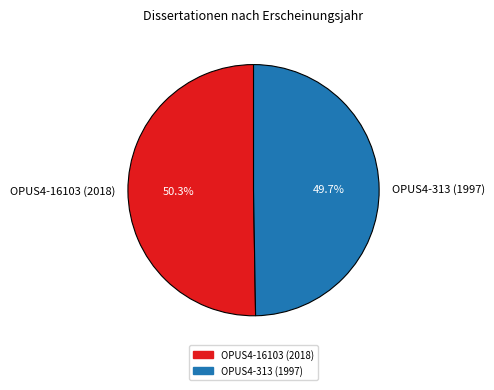

What is the largest slice in the pie chart?

OPUS4-16103 (2018)